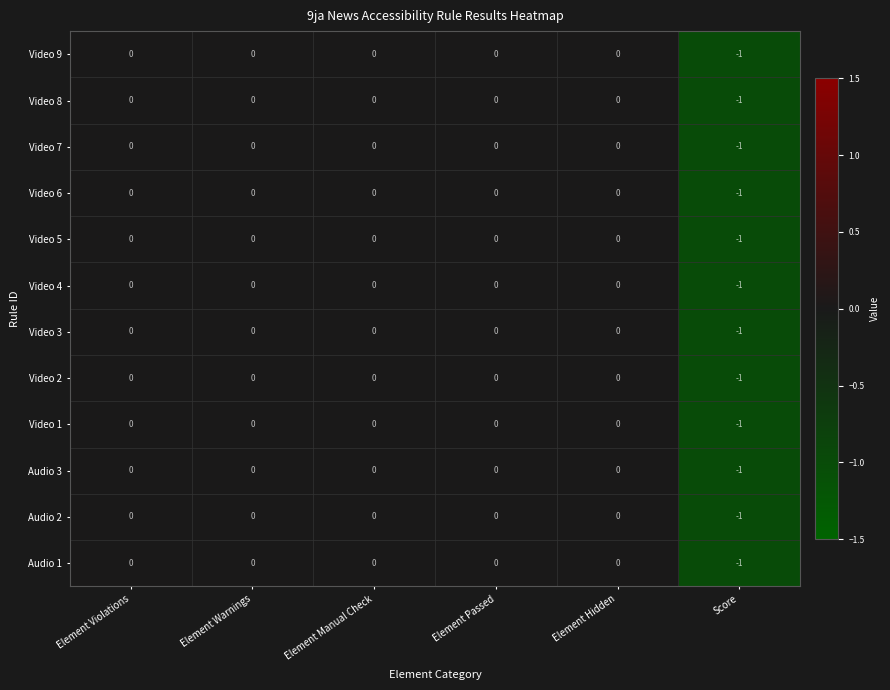

How many distinct data groups are displayed?

12